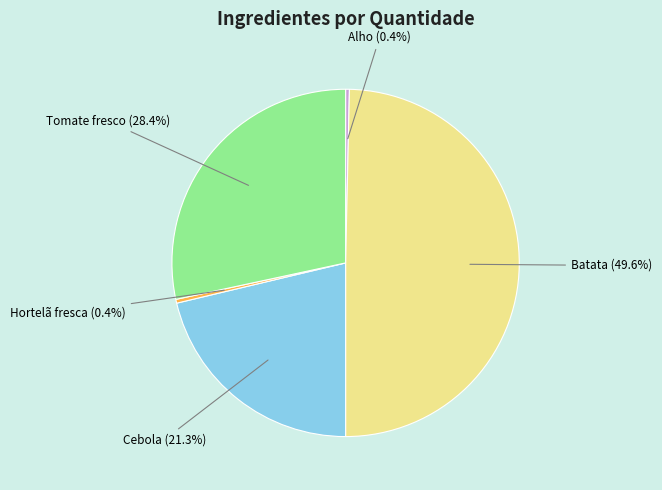

How many slices are in this pie chart?

5